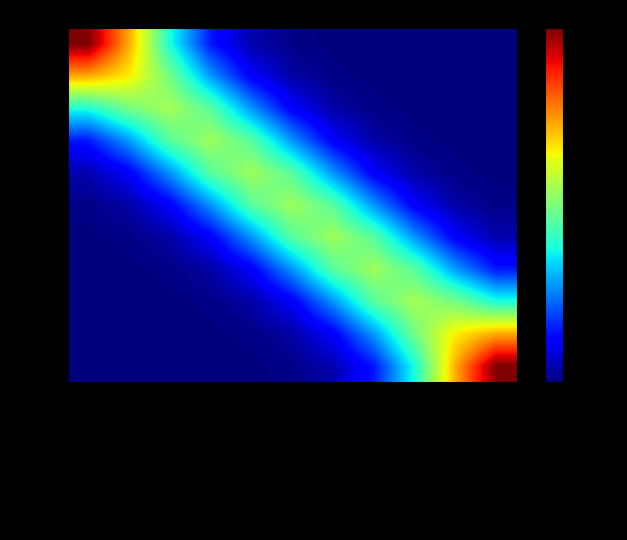

Which series has the largest total across all categories?

509610